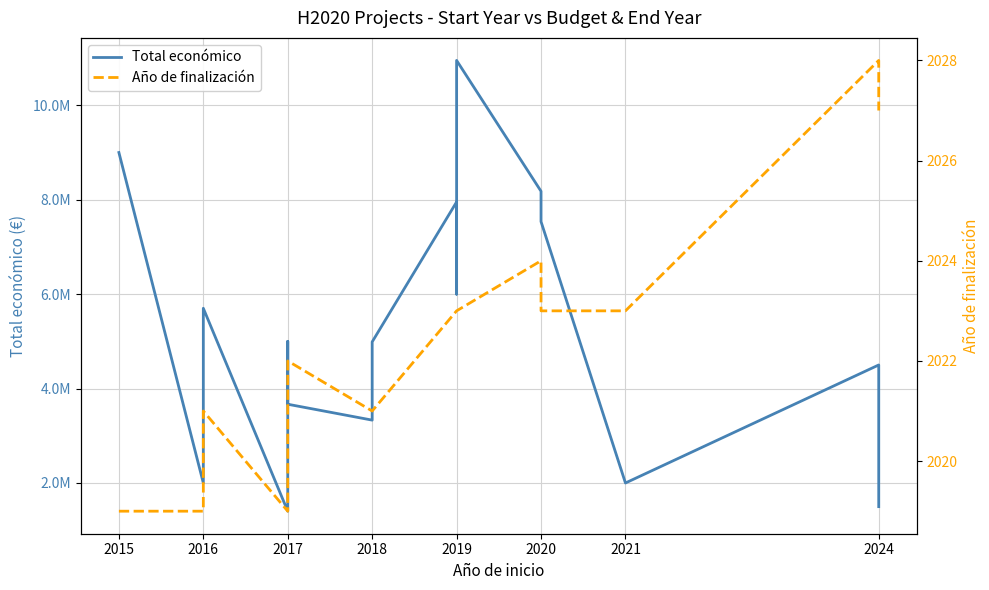

At how many categories does at least one series exceed 7521786?

5